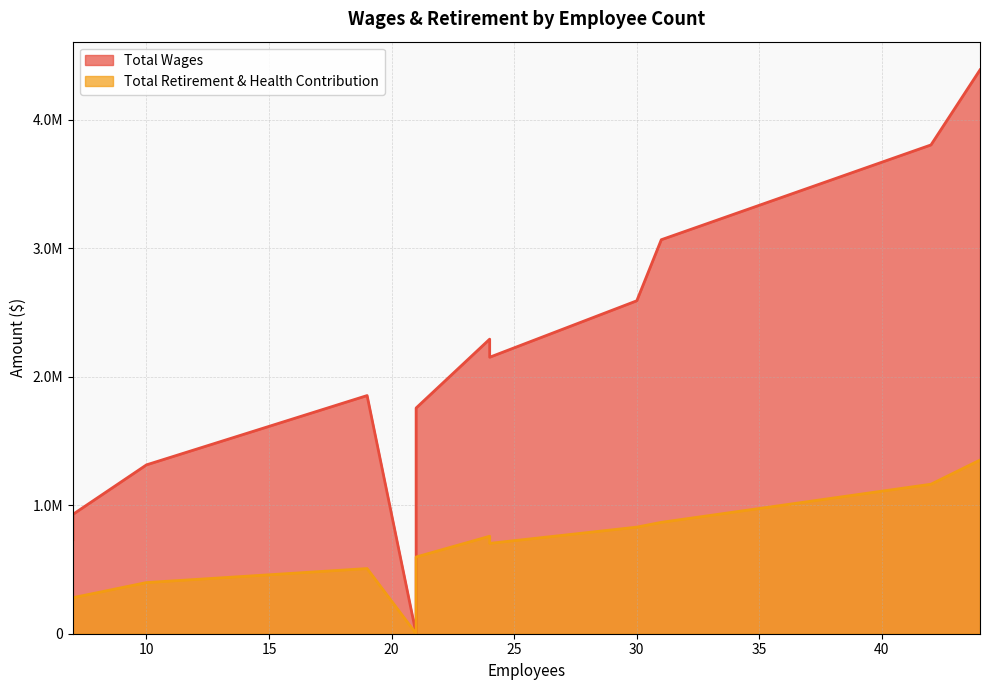

What is the total value across all series at 21?

2354636